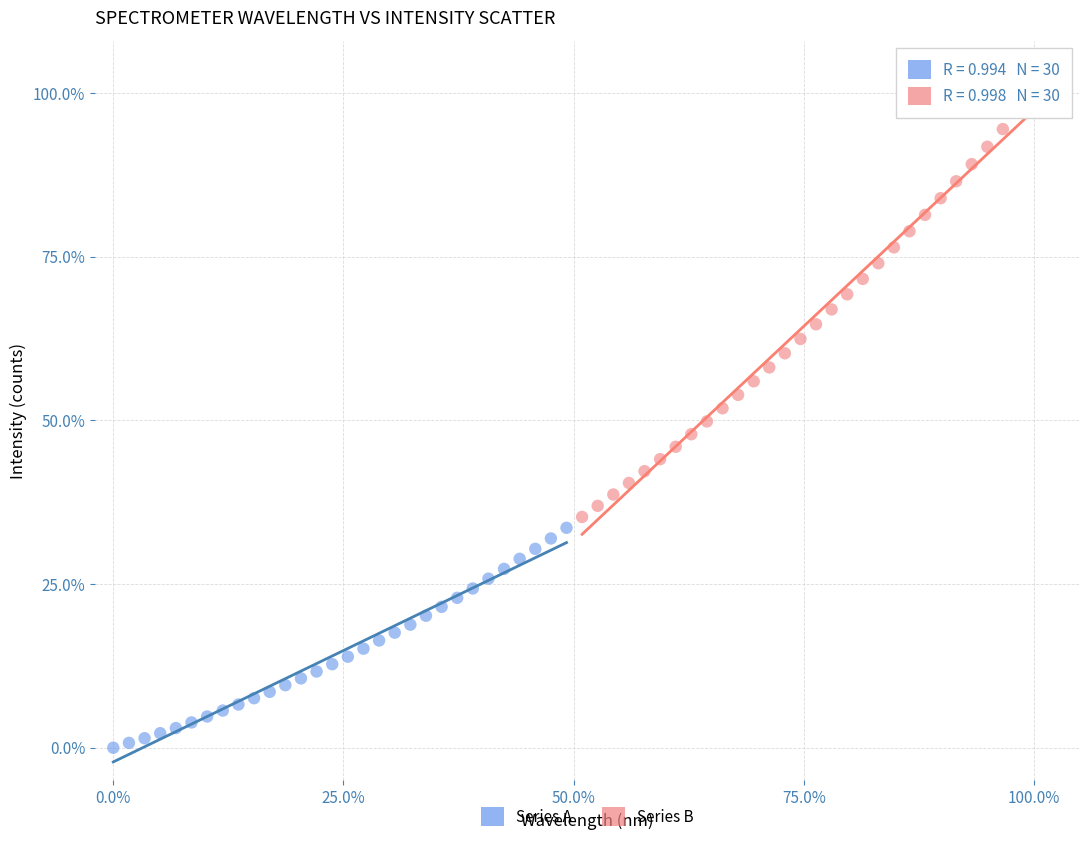

What are all the series names shown in the legend?

Series A, Series B